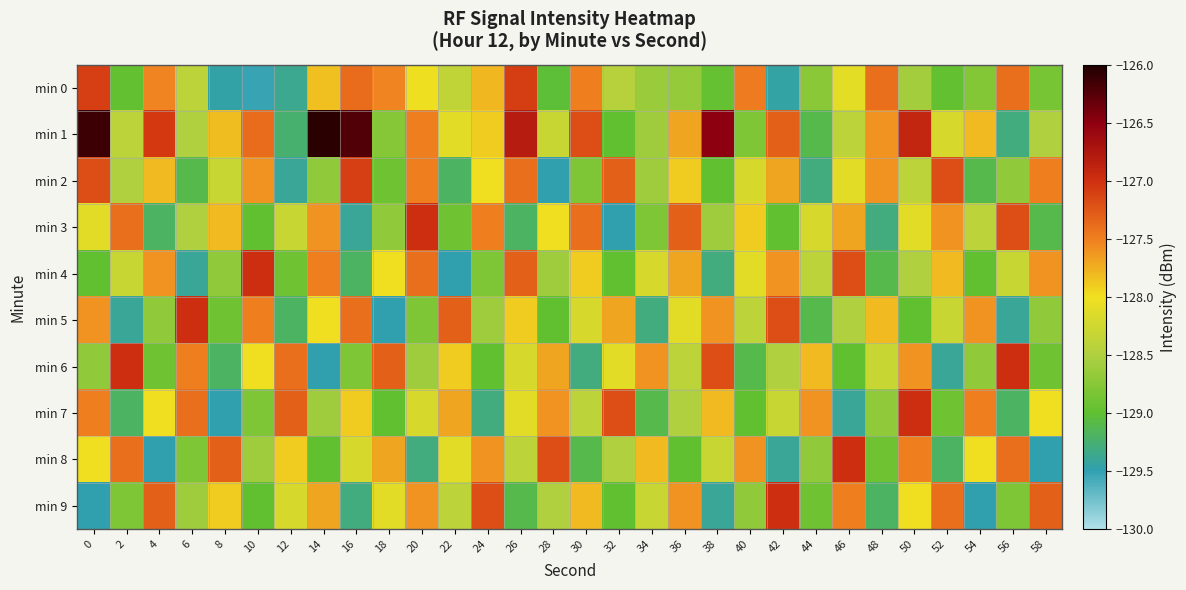

What is the greatest value displayed?

-126.1